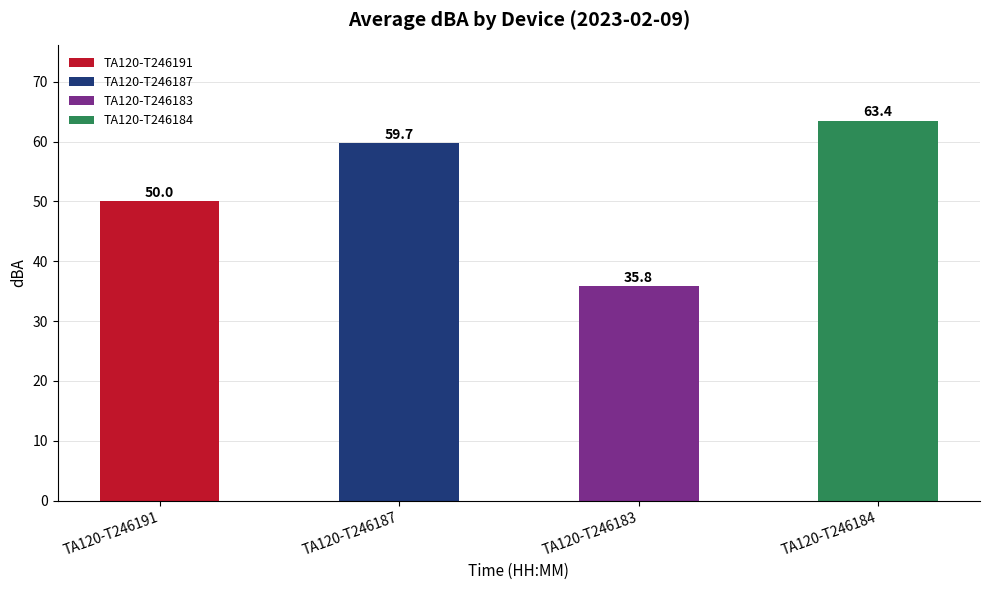

Count the number of categories in the chart.

4